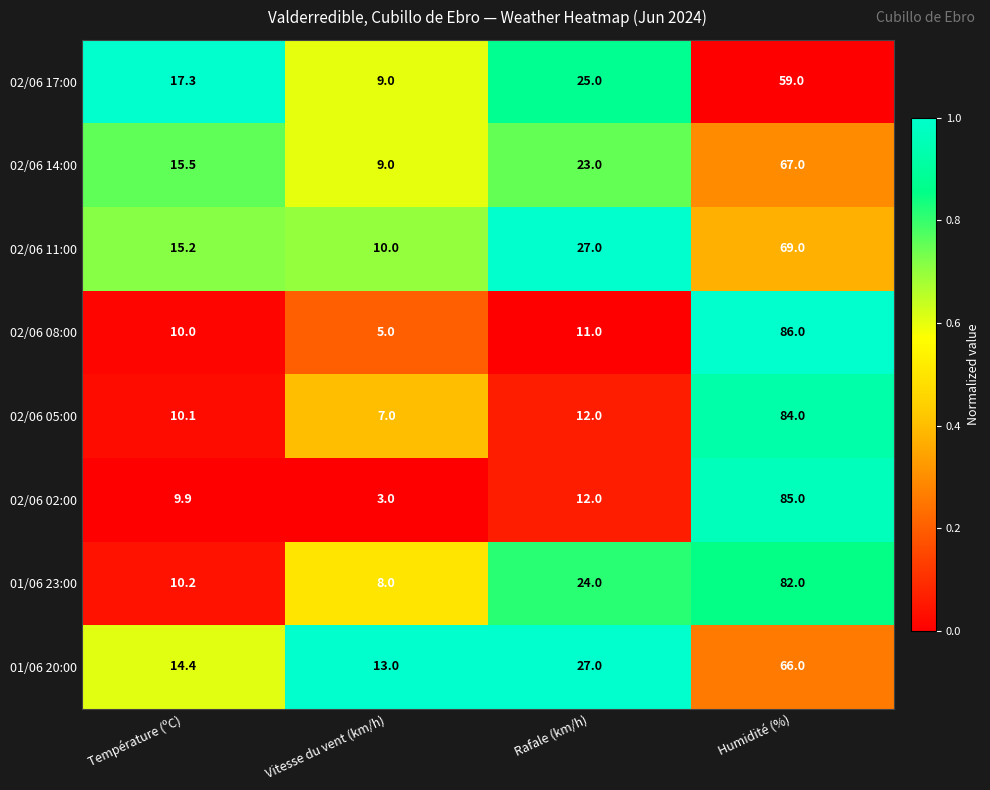

The 02/06 05:00 series shows 84.0 at Humidité (%). True or false?

True